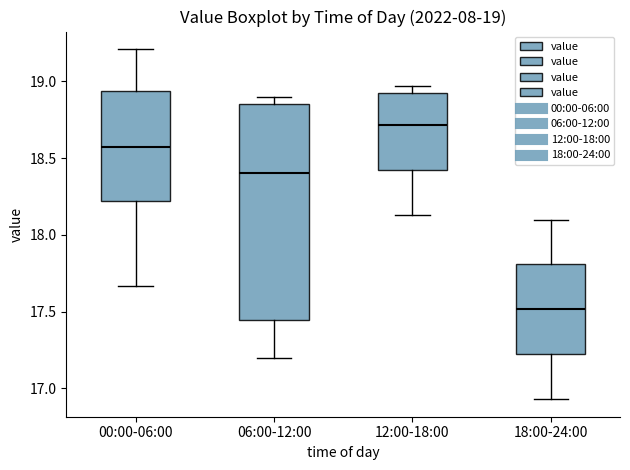

Which box's median line is the lowest?

18:00-24:00